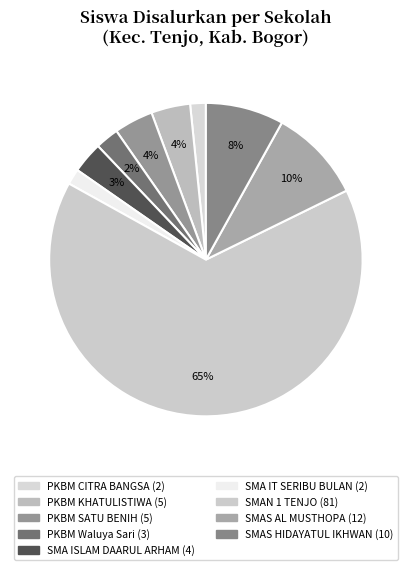

How many slices are in this pie chart?

9